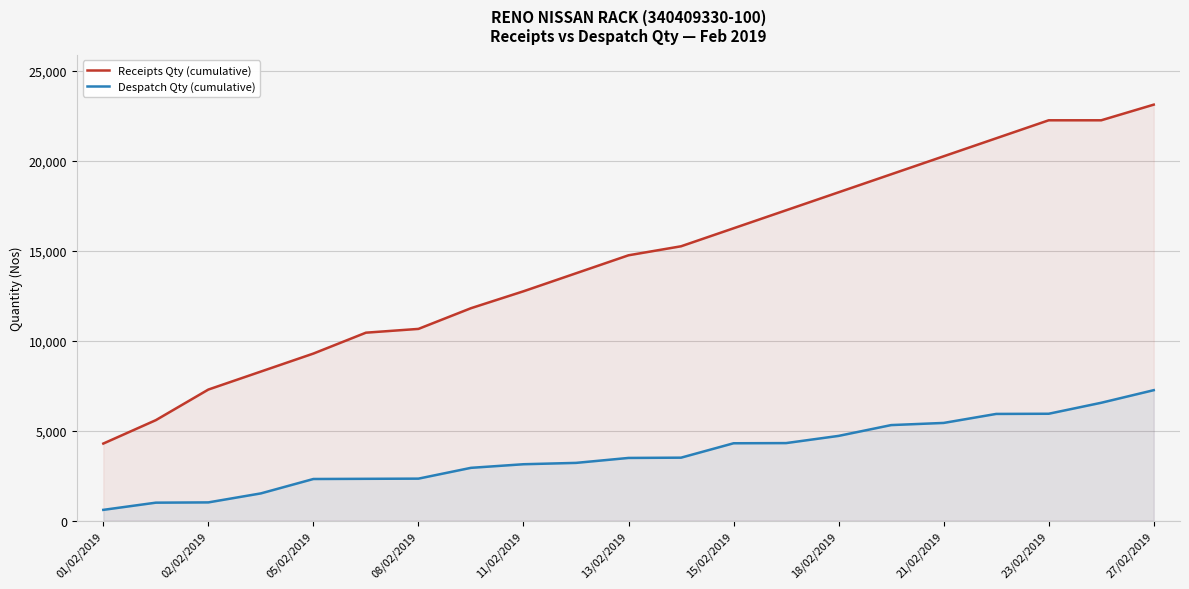

What is the difference between the maximum and minimum values in the Despatch Qty (cumulative) series?

6650